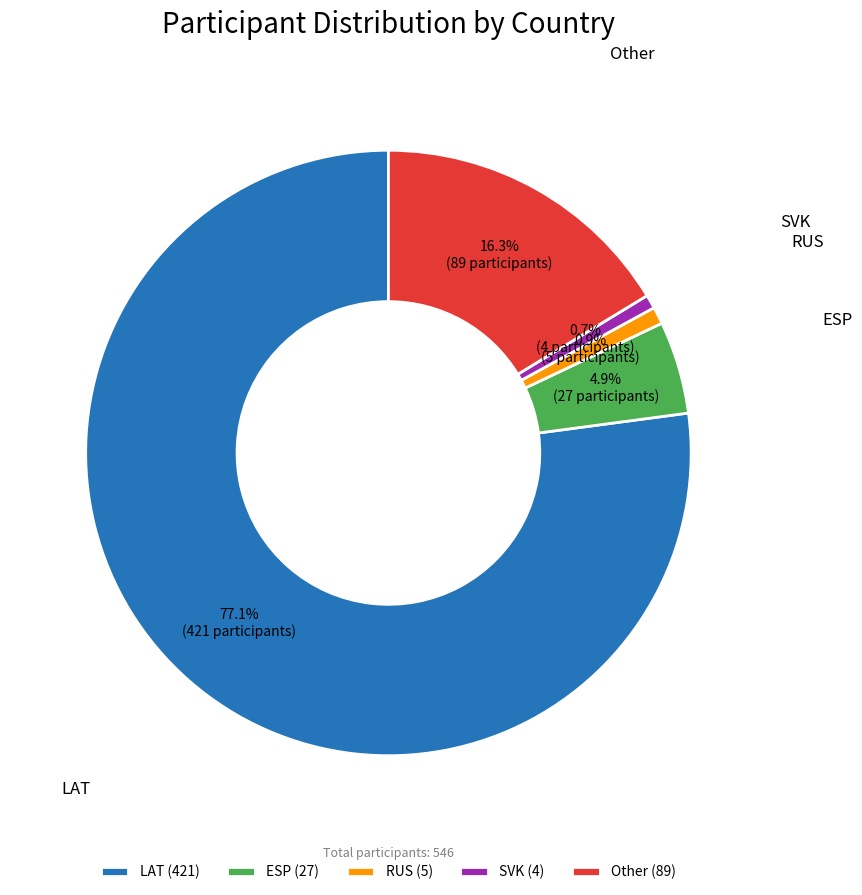

Is it true that ESP is 5% of the pie?

True